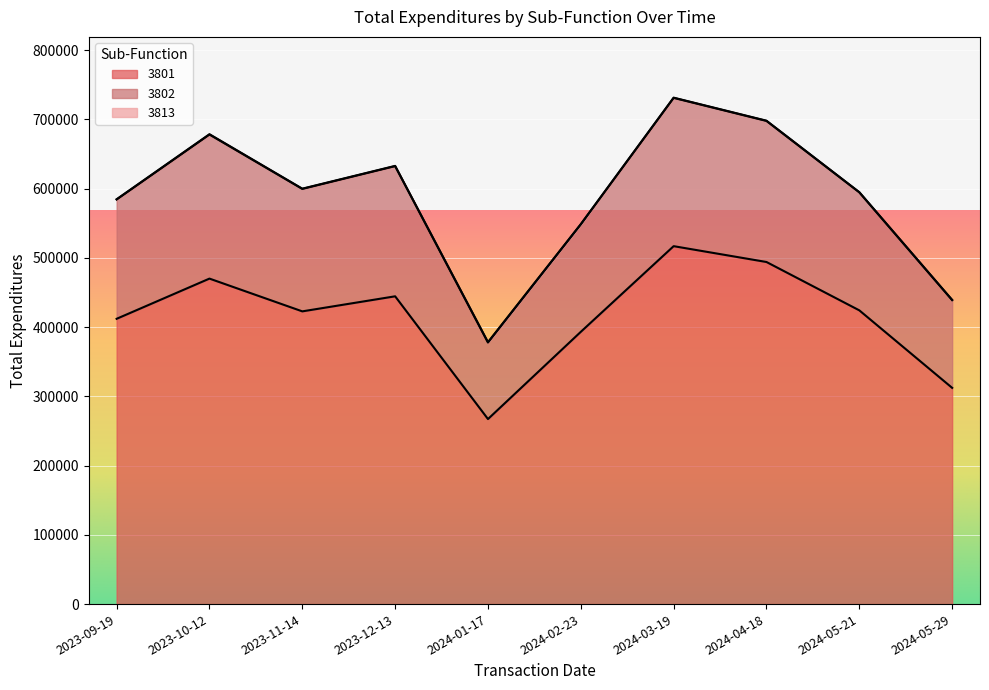

In 3802, how many points are lower than both neighbors (excluding endpoints)?

2